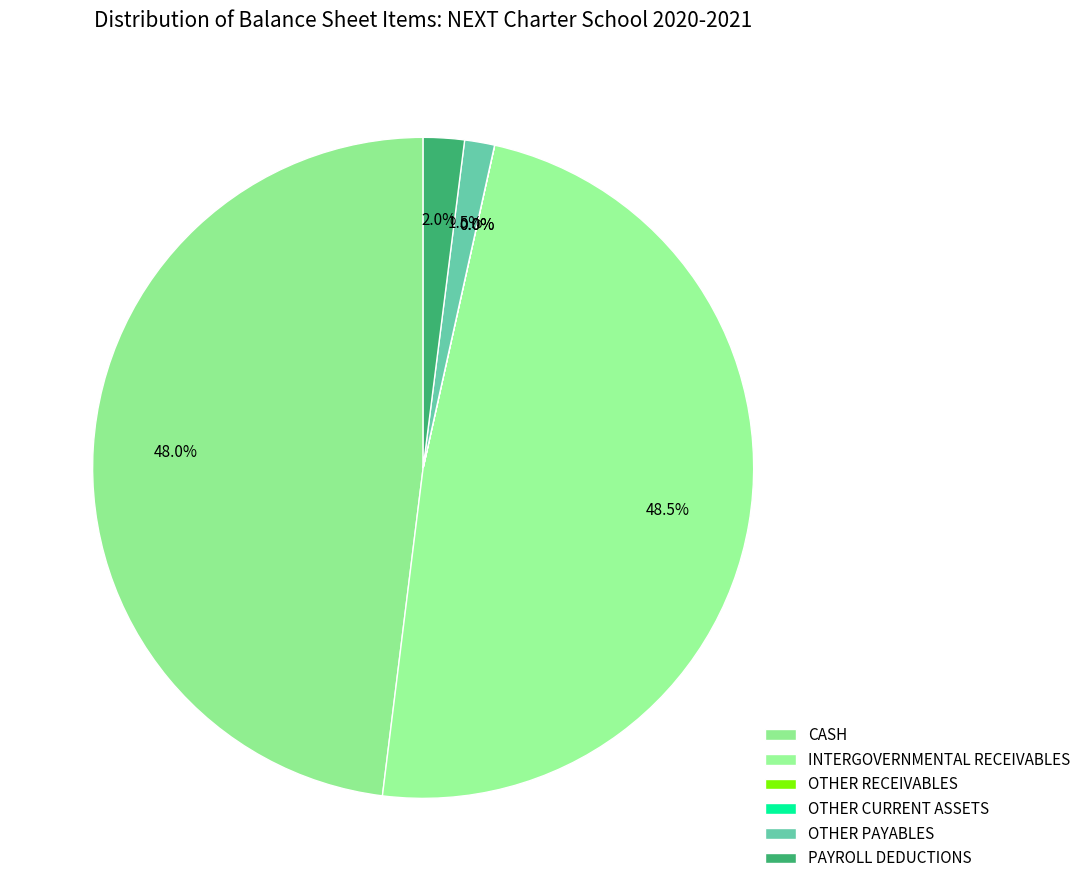

To the nearest percent, what is the average slice percentage?

17%